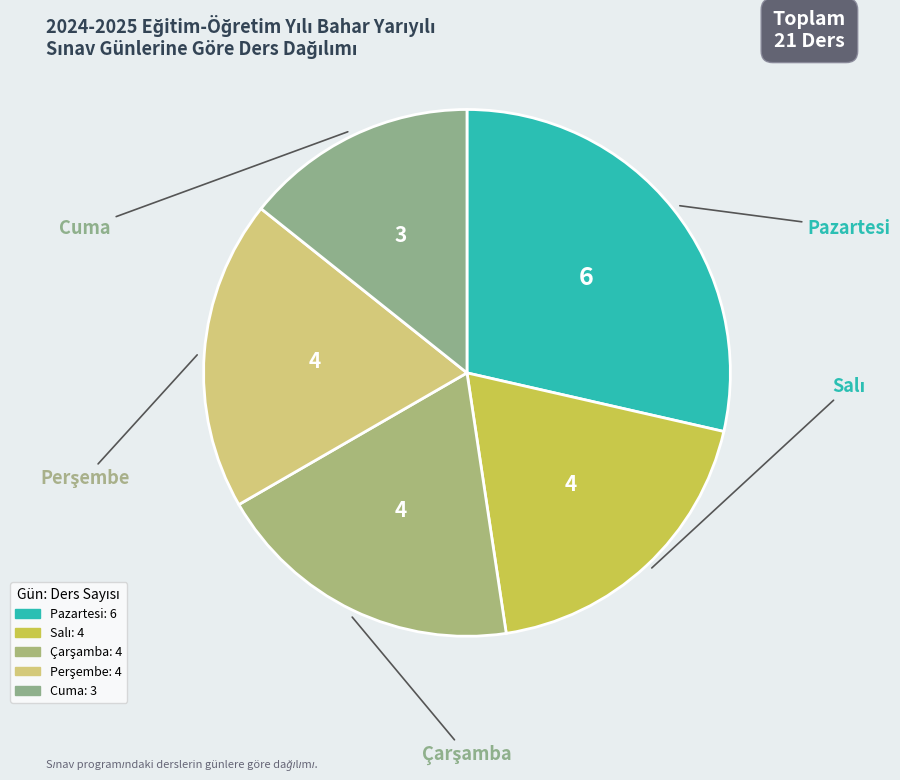

What is the smallest slice in the pie chart?

Cuma